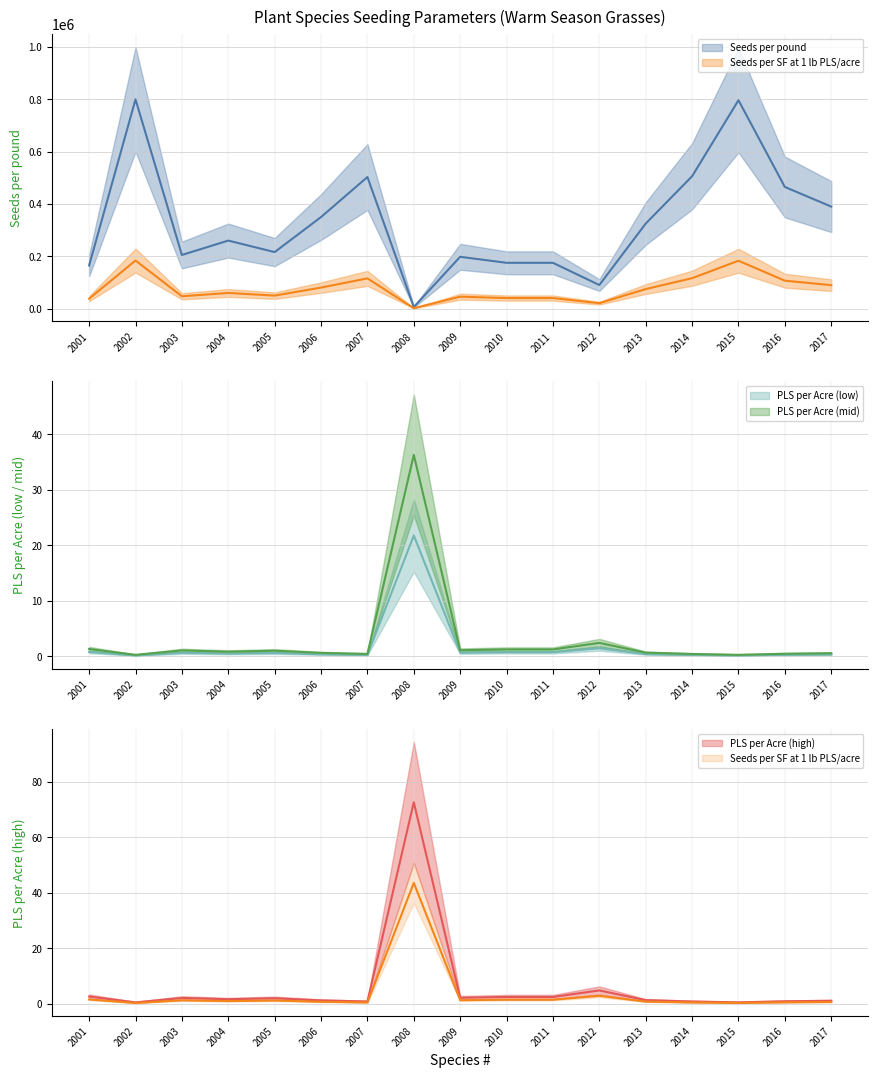

At which category does Seeds per pound reach its first local valley?

2003